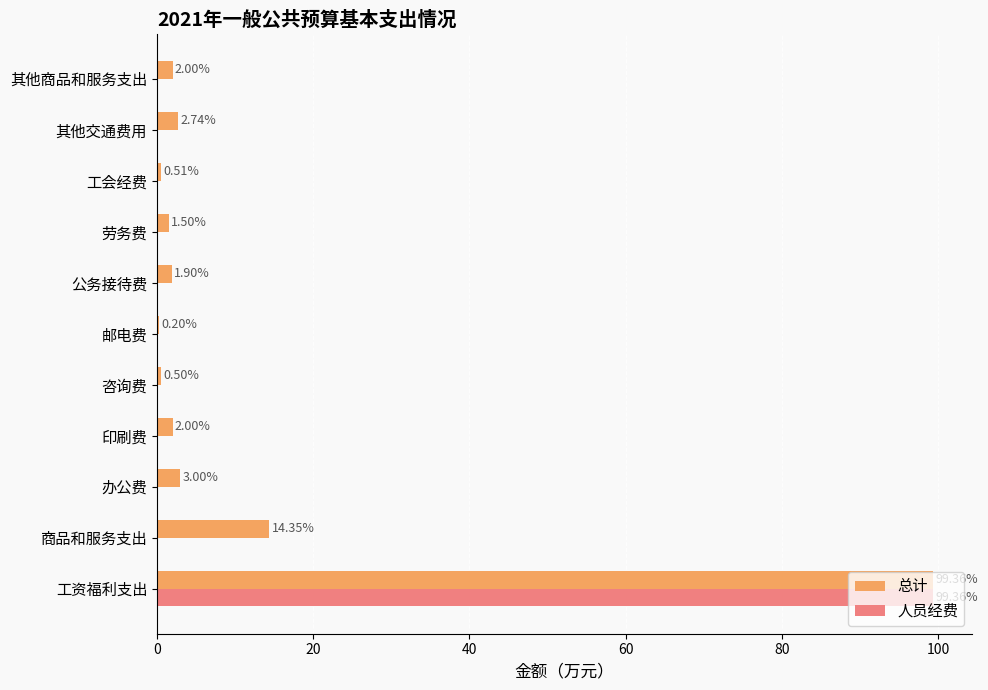

At which label does 人员经费 reach its peak?

工资福利支出